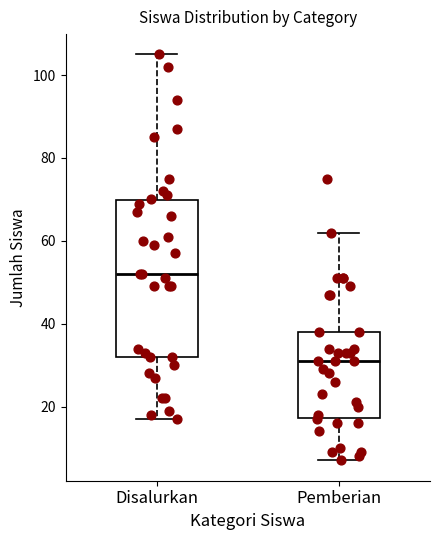

Reading left to right, read every box against the y-axis: the position of its median line, the range the box covers, and the ends of its whiskers. The values are not printed on the chart, so give them approximately, as read against the axis.

Disalurkan: median 52, box 32 to 70, whiskers 18 to 106
Pemberian: median 32, box 18 to 38, whiskers 8 to 62